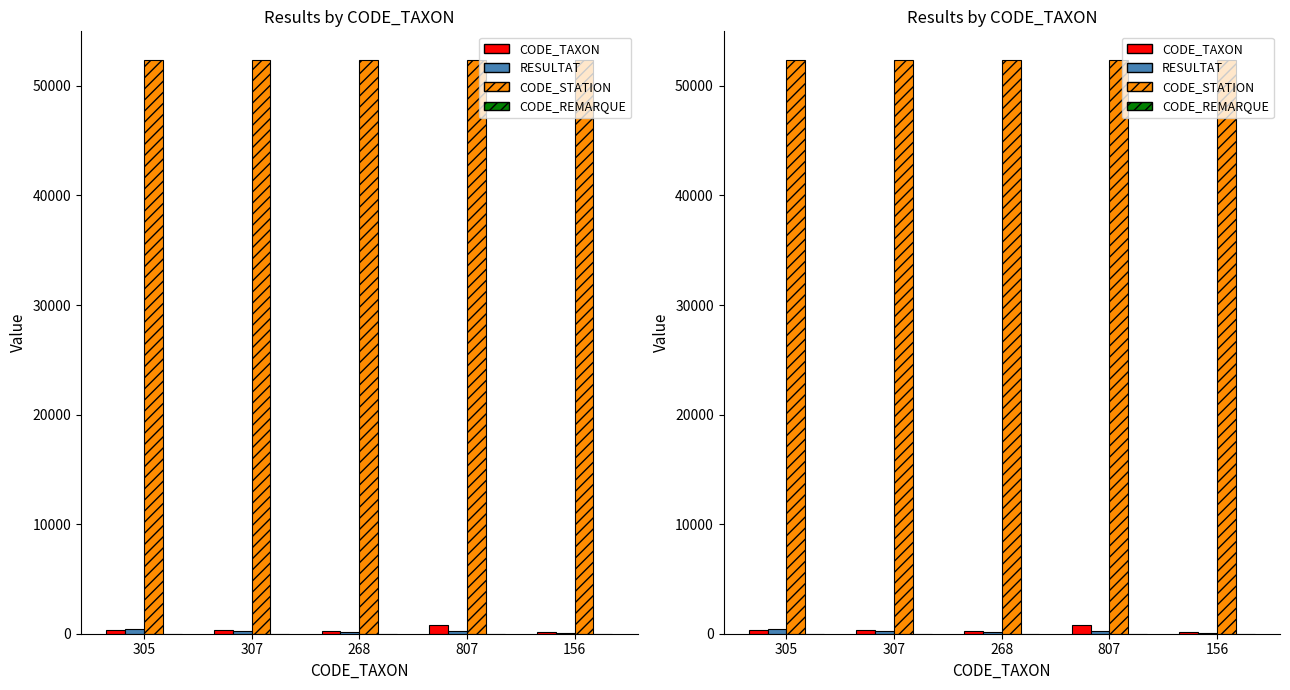

Between 807 and 156, which series saw the biggest shift?

CODE_TAXON